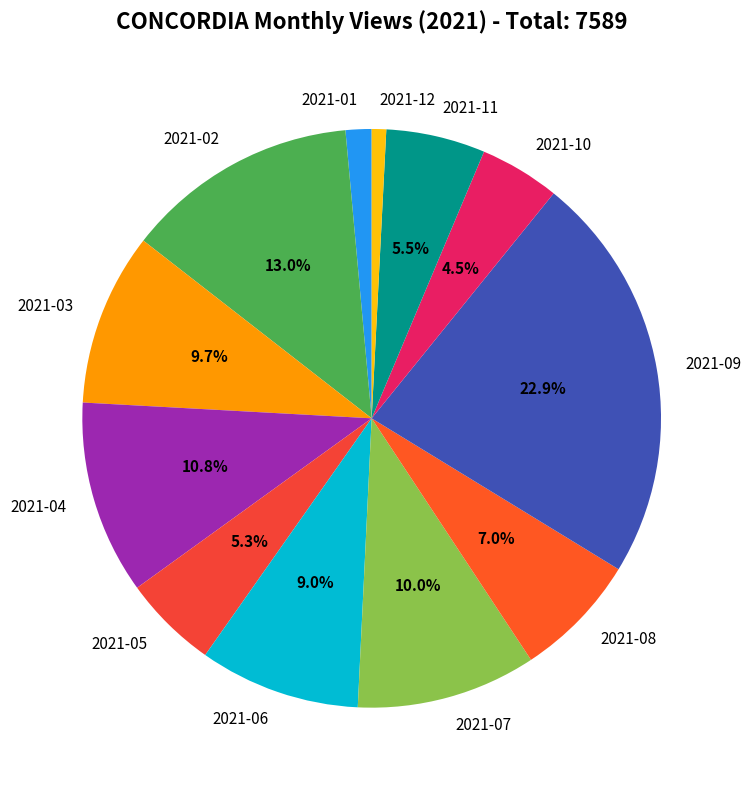

How many segments does this pie chart have?

12